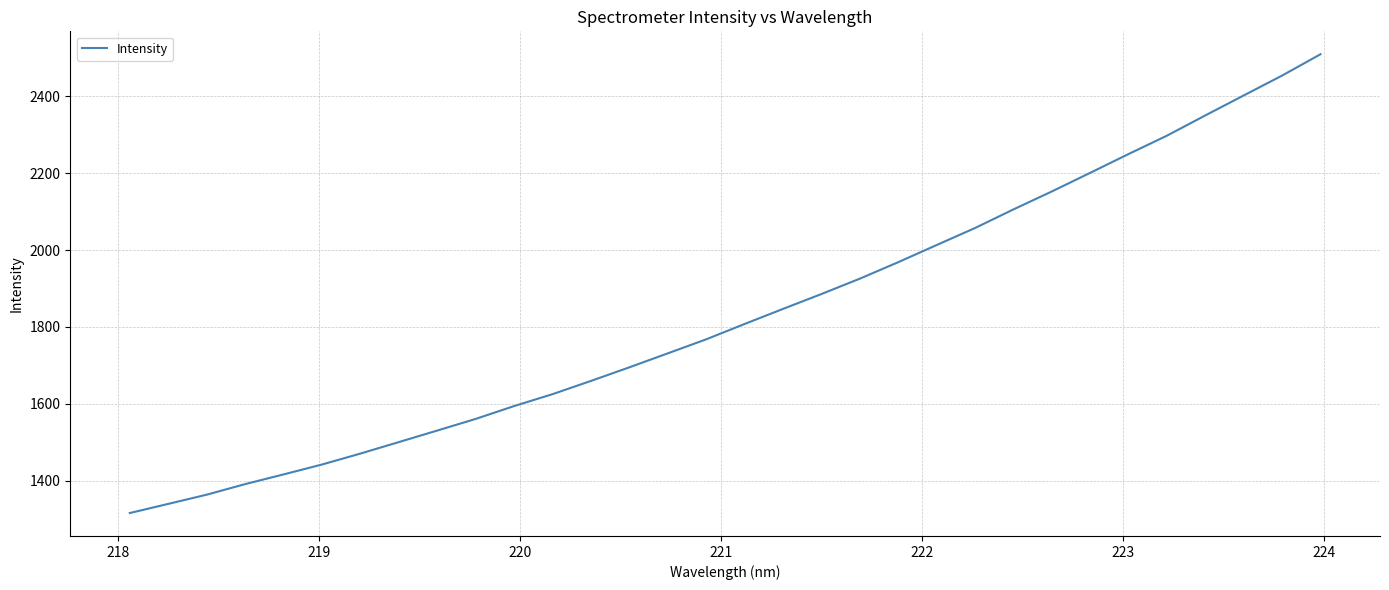

What is the average value?

1832.3